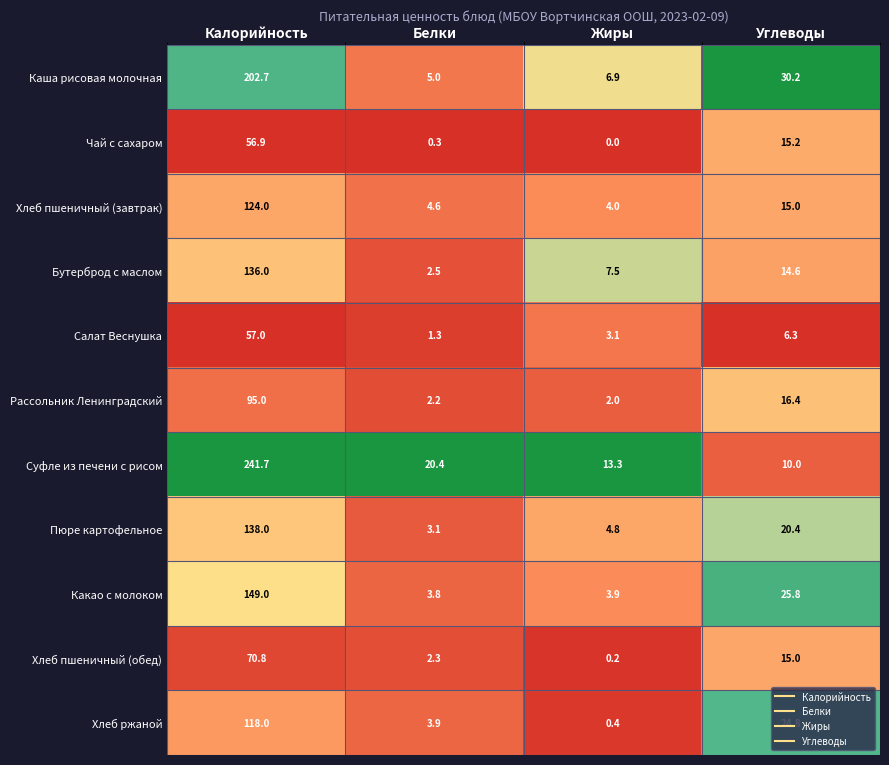

Which series has the widest spread of values?

Суфле из печени с рисом